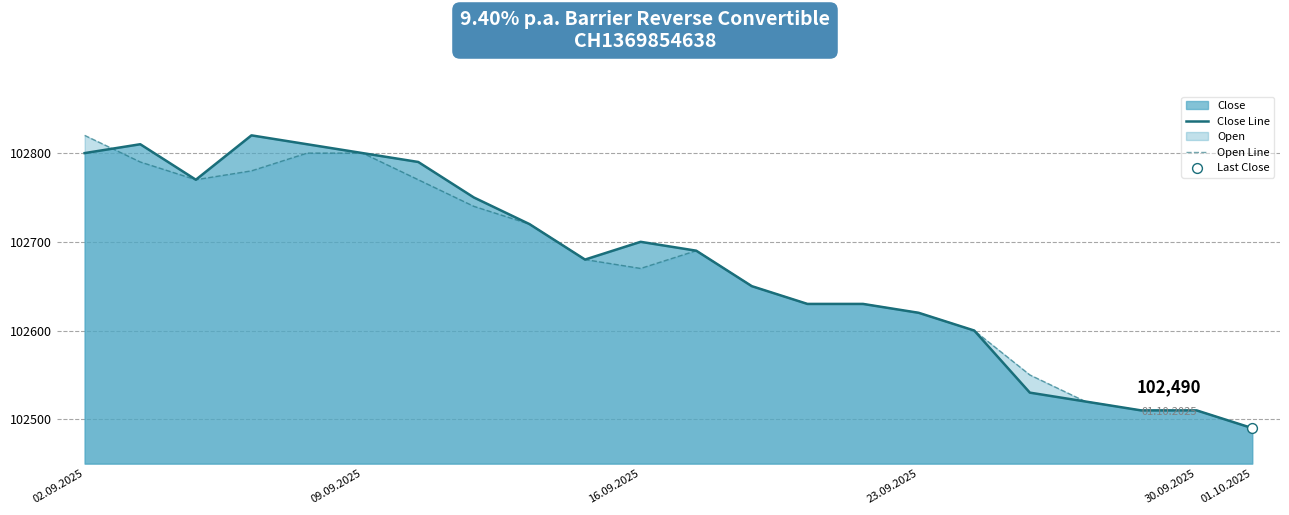

Which series reaches the maximum Y coordinate?

Close Line